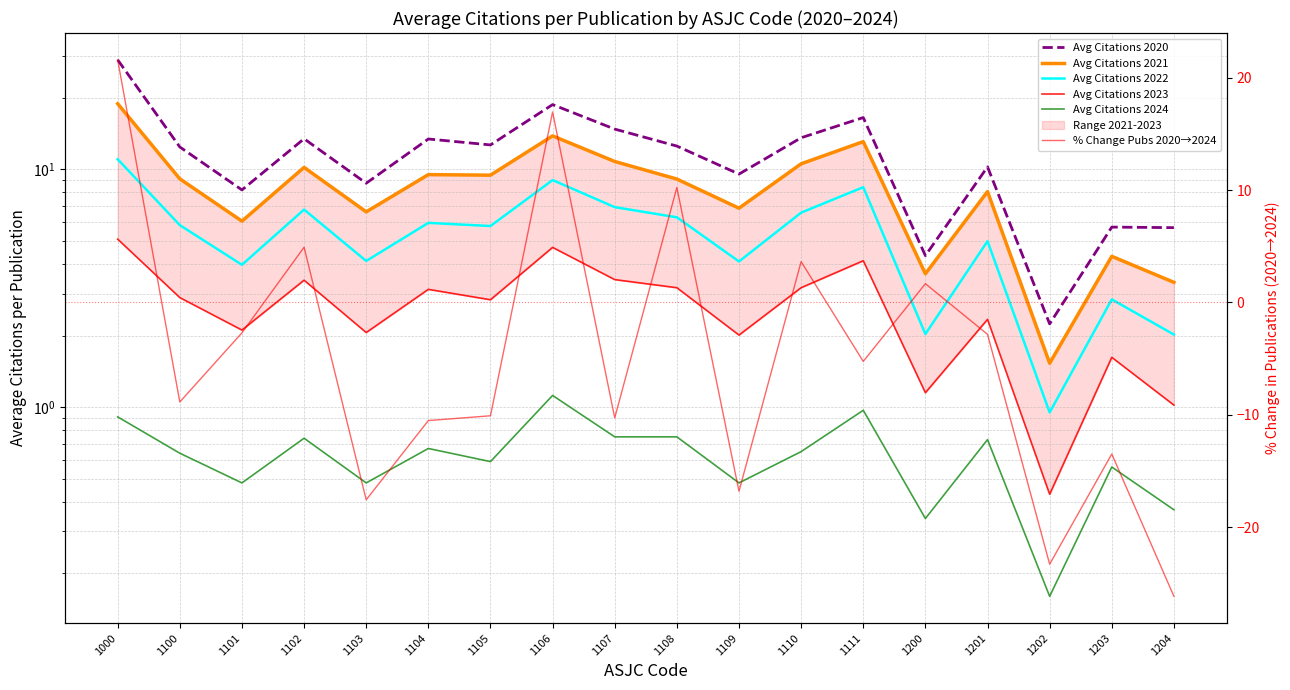

Which series changed the most between 1104 and 1204?

% Change Pubs 2020→2024